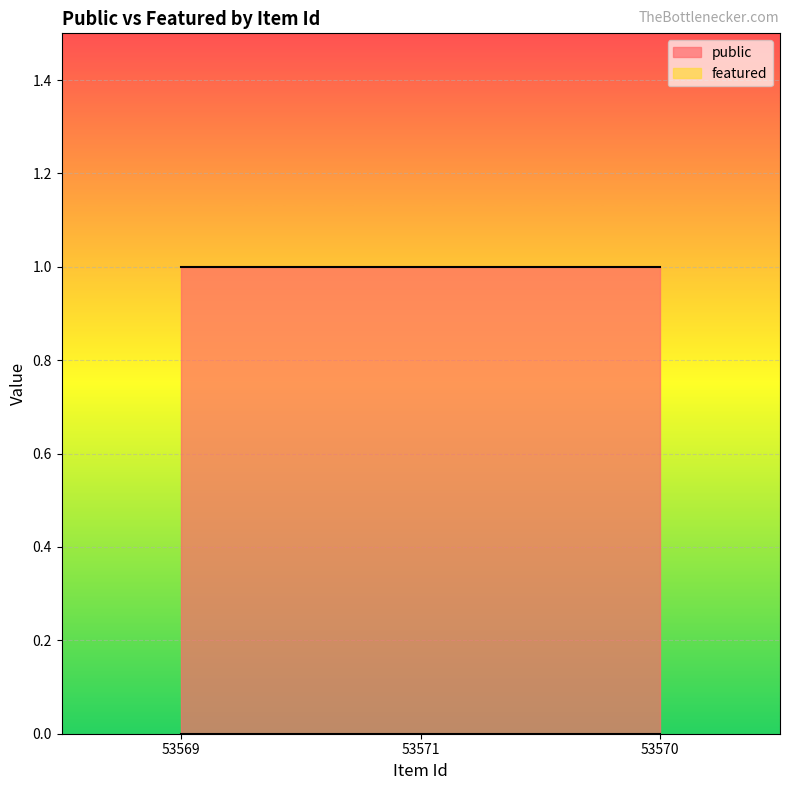

Is the value of public at 53570 greater than the value of featured at 53570?

Yes